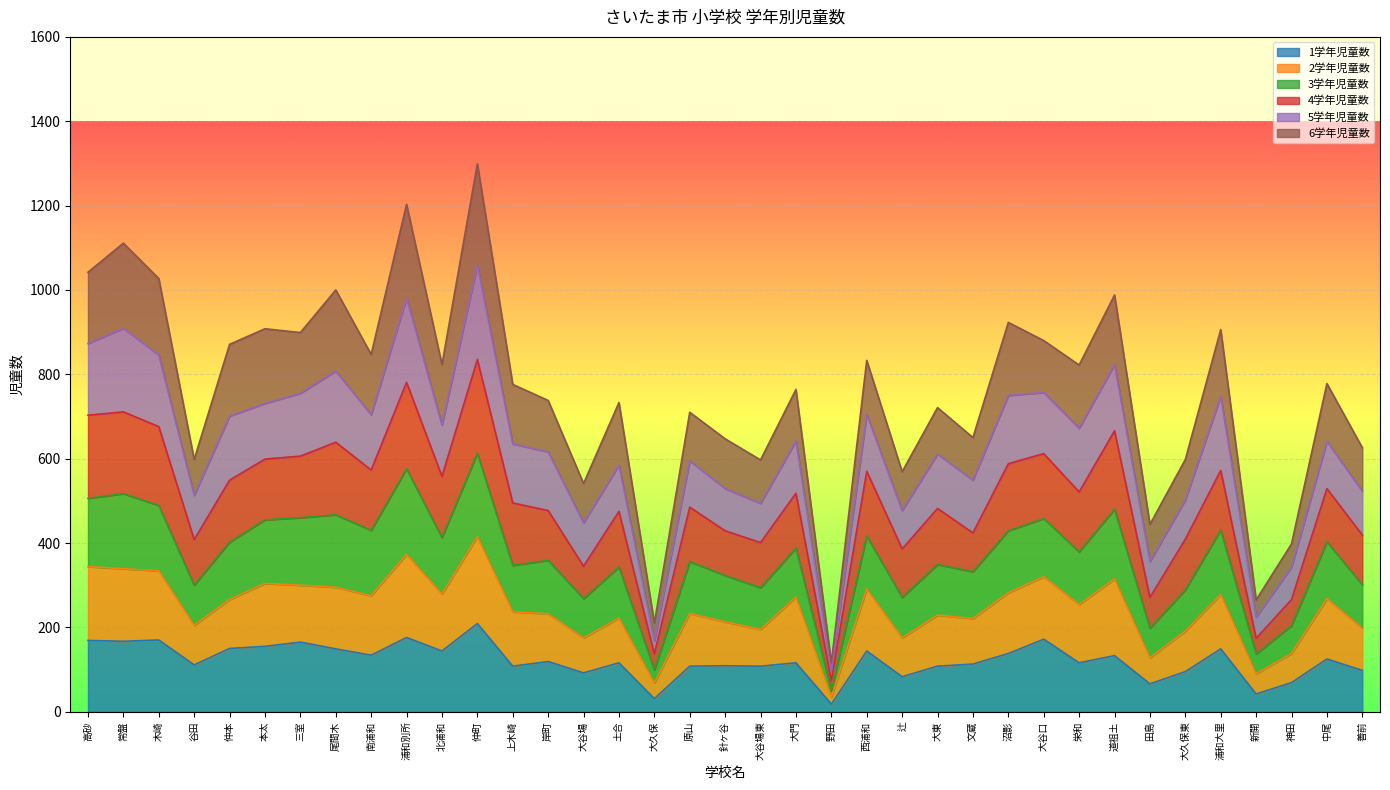

What are all the series names shown in the legend?

1学年児童数, 2学年児童数, 3学年児童数, 4学年児童数, 5学年児童数, 6学年児童数